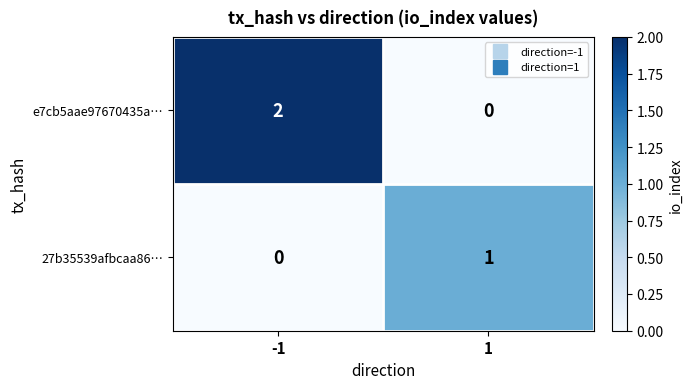

Reading right to left, what are all the values shown in this chart?

e7cb5aae97670435a…: 0	2
27b35539afbcaa86…: 1	0